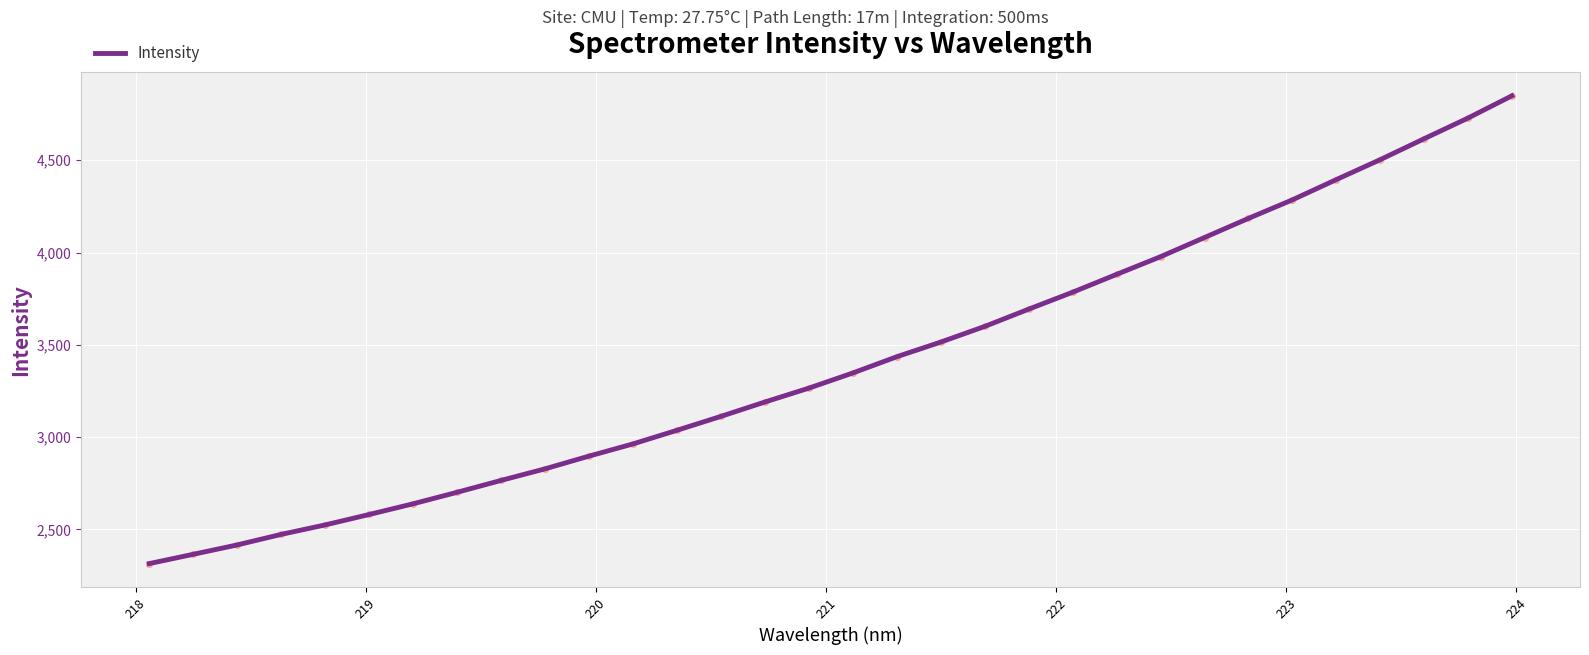

What is the smallest value displayed?

2314.3